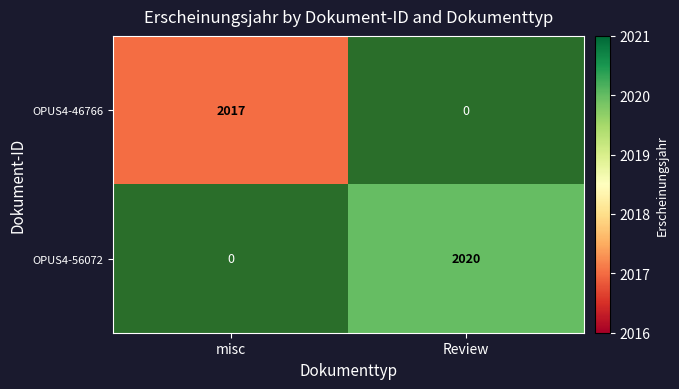

How many categories are shown in the chart?

2